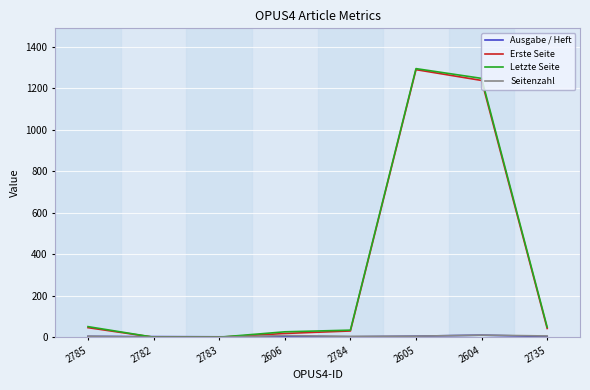

The value of Letzte Seite at 2785 is 51. True or false?

True